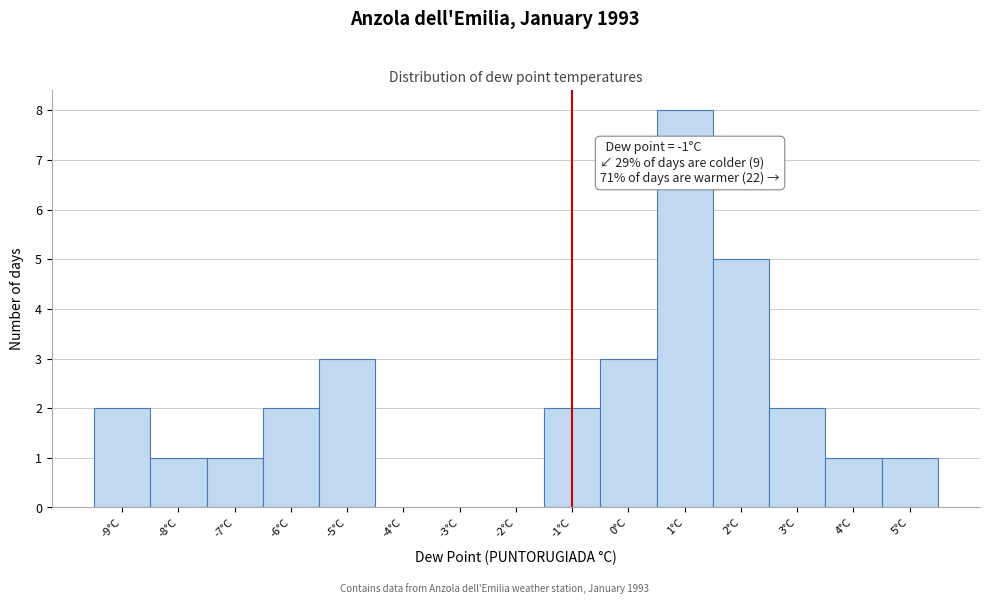

Which range on the x-axis has the tallest bar?

0.5 to 1.5